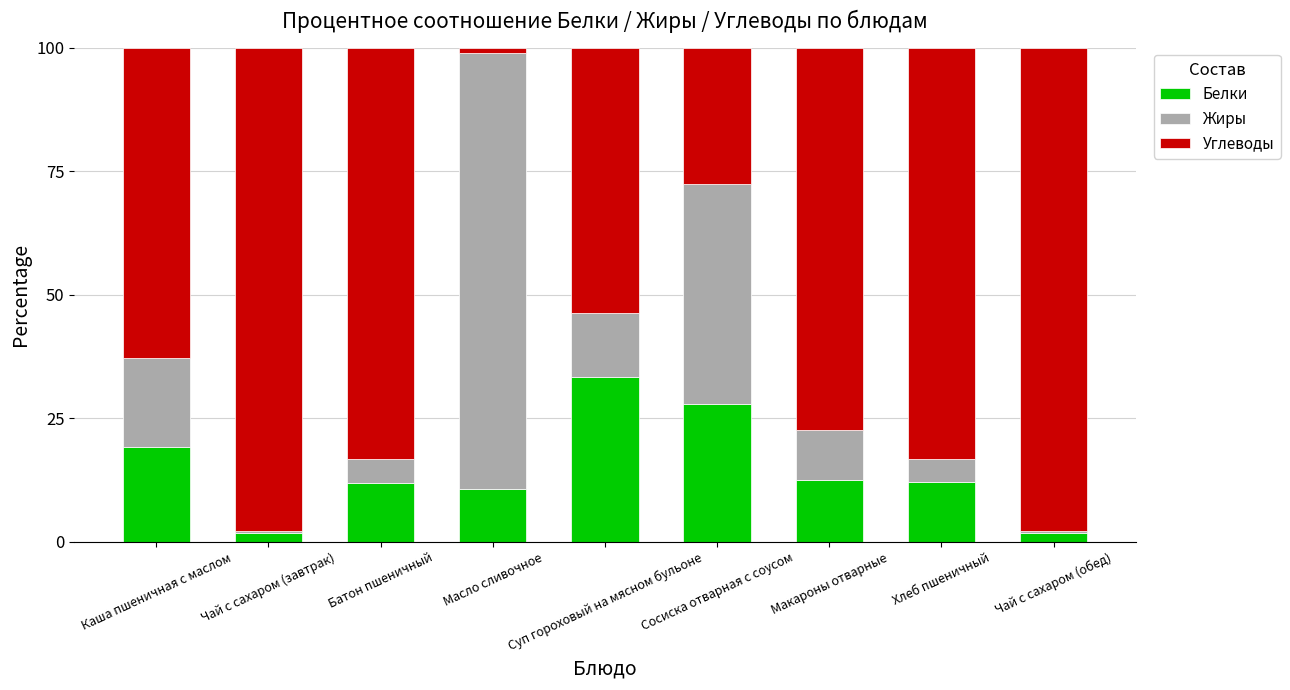

What is the total value across all series at Сосиска отварная с соусом?

100.0